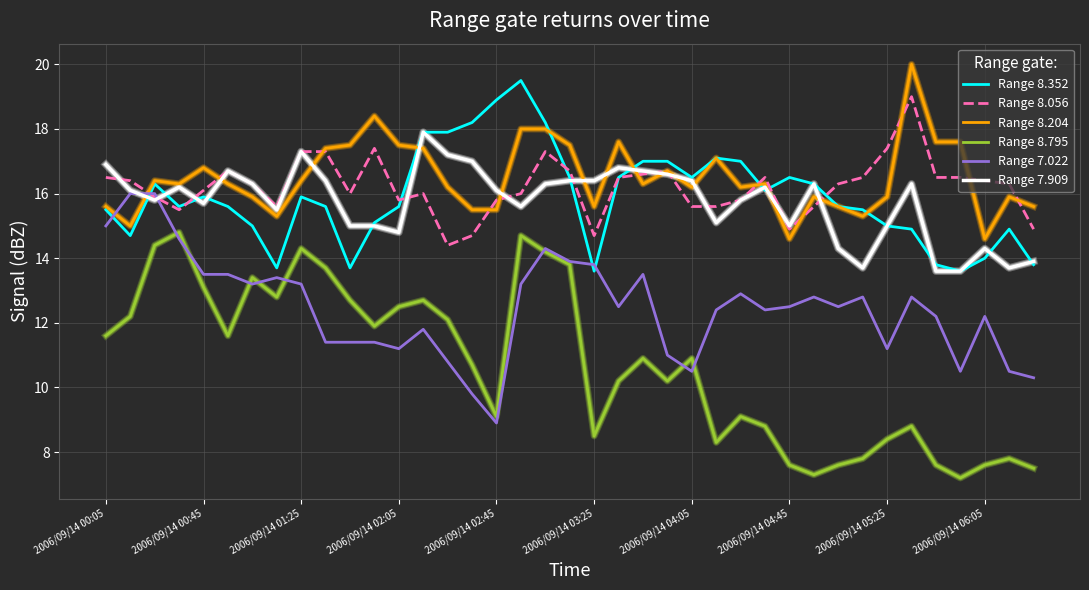

Which series has the widest spread of values?

Range 8.795